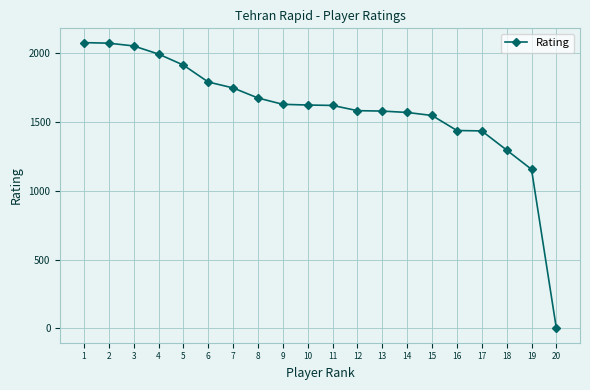

What is the difference between the second highest and minimum values?

2071